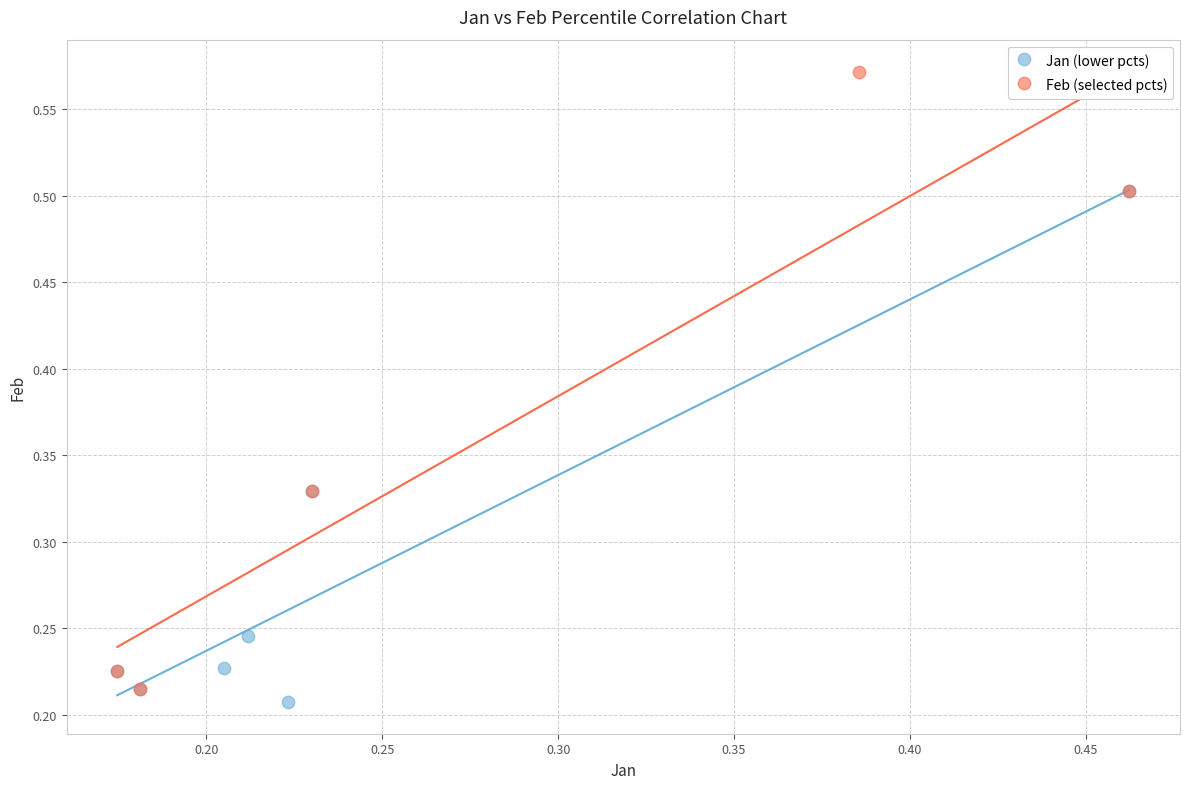

Which series reaches the maximum Y coordinate?

Feb (selected pcts)